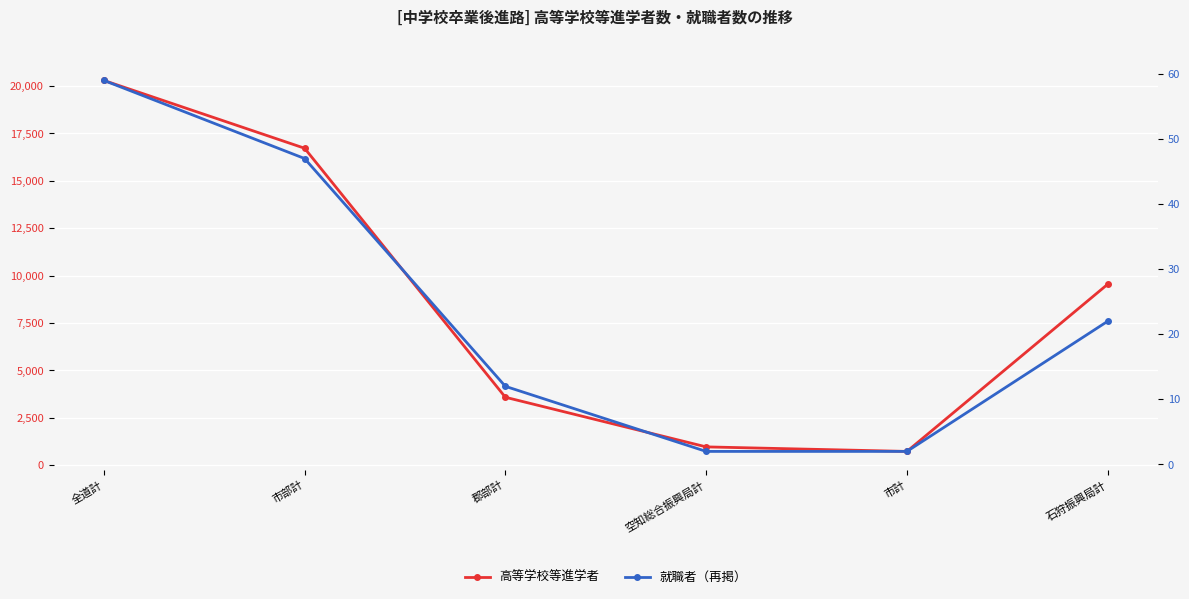

What is the label of the 3rd point from the right?

空知総合振興局計